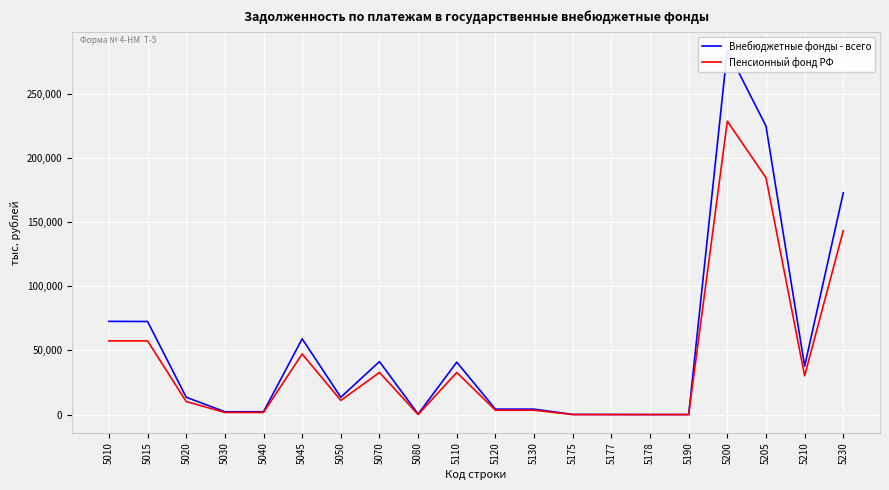

What is the sum of the Пенсионный фонд РФ values at 5175 and 5230?

143420